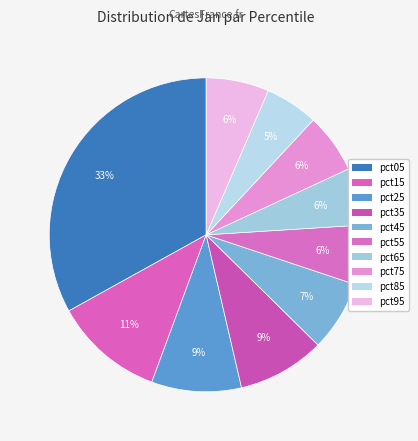

Rank the categories by value from lowest to highest.

pct85, pct65, pct55, pct75, pct95, pct45, pct35, pct25, pct15, pct05